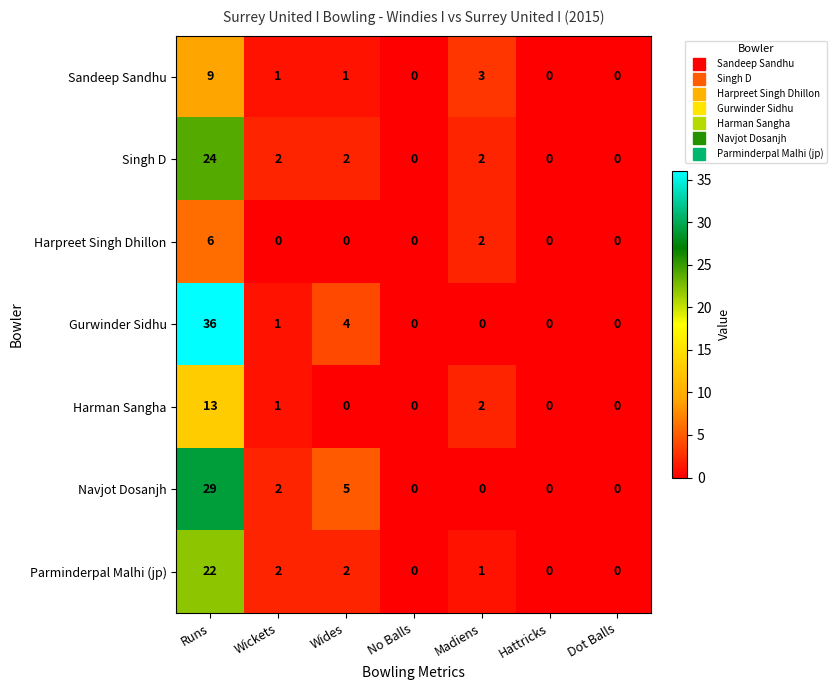

Which series has the largest range (max minus min)?

Gurwinder Sidhu